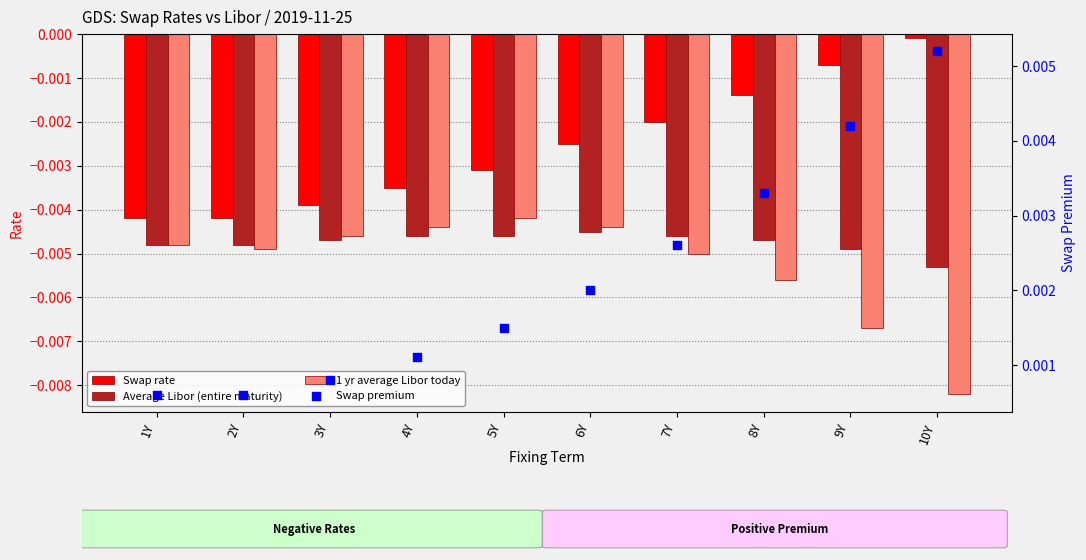

Which series contains the highest Y value?

Swap premium